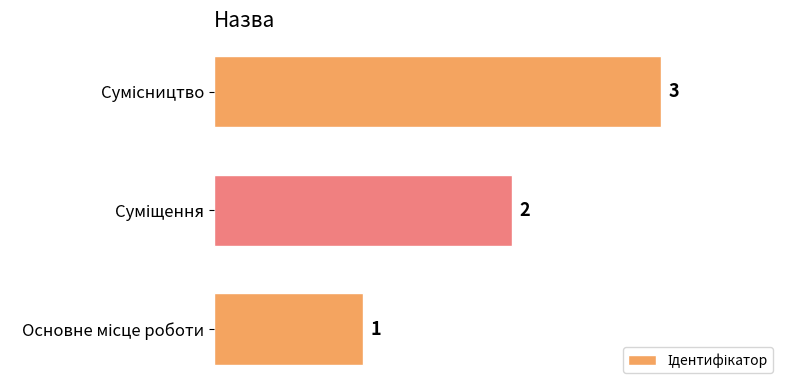

What is the maximum value shown in the chart?

3